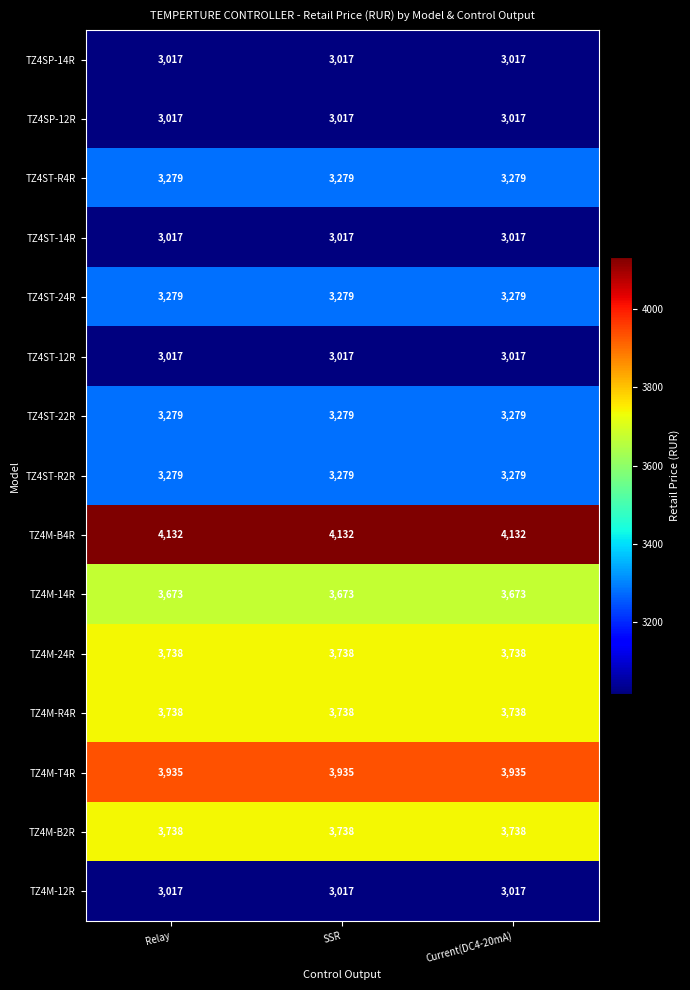

Count the number of data series in this chart.

15